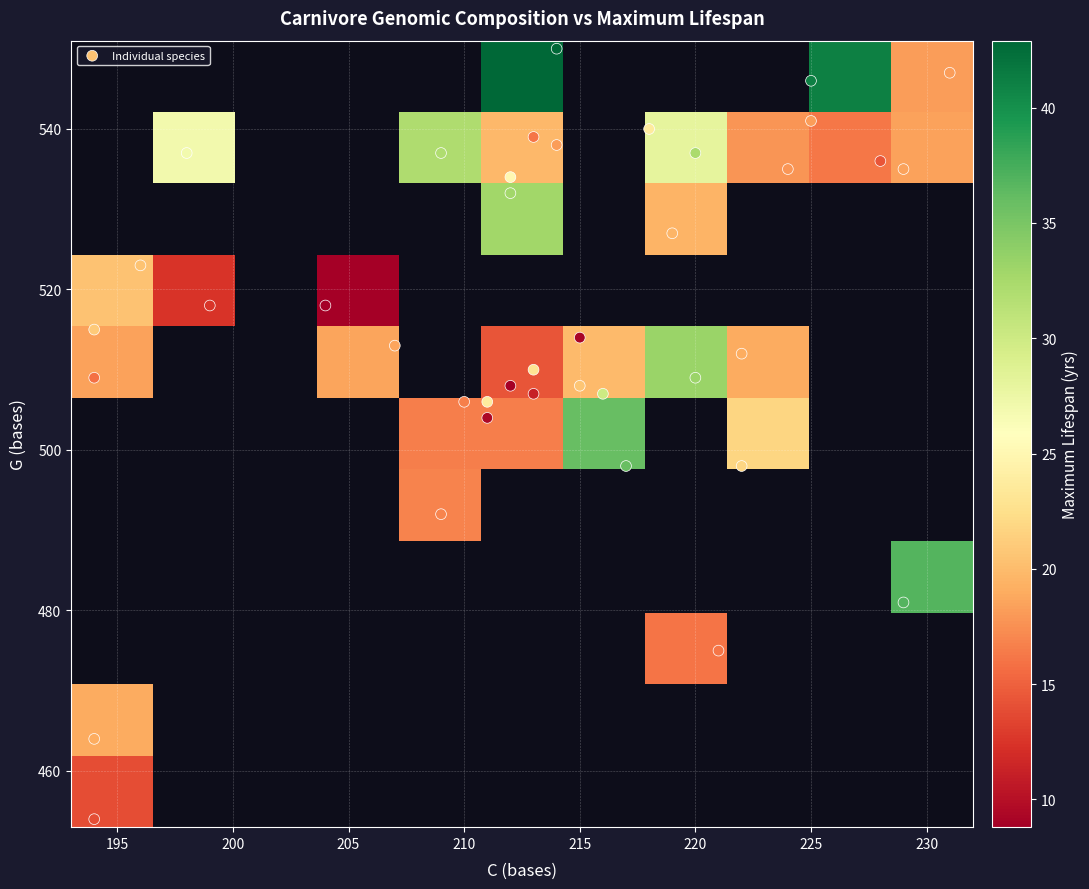

Is it true that C_bases equals 219.0 at 14?

True